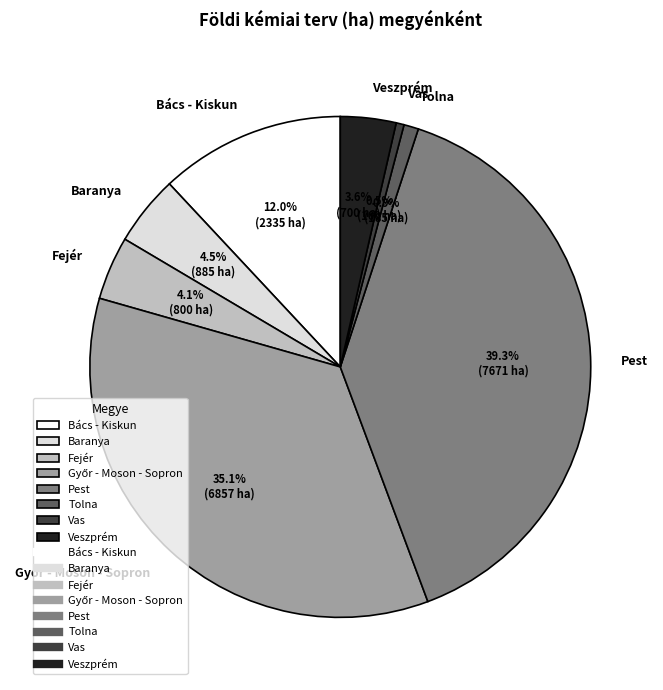

What is the largest slice in the pie chart?

Pest